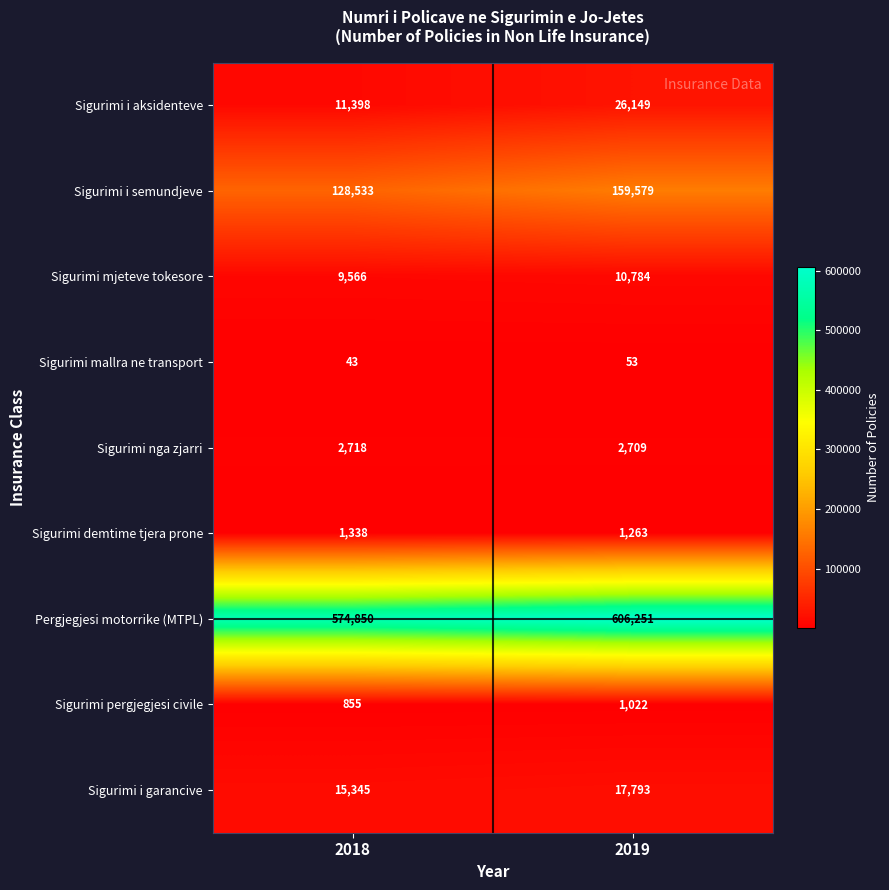

What is the spread (max minus min) of values at 2019?

606198